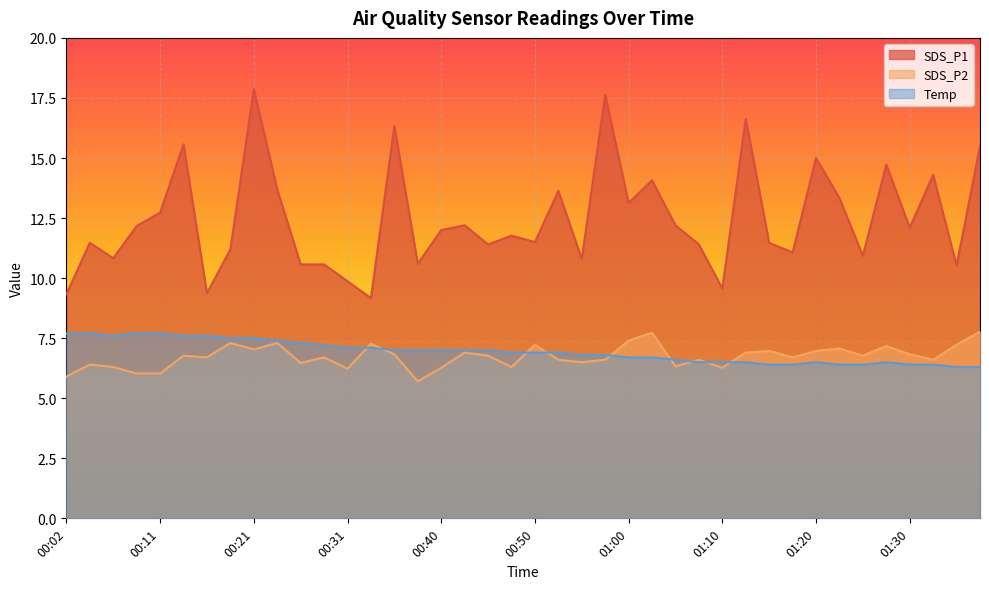

What is the approximate value of SDS_P1 at 00:46?

11.4